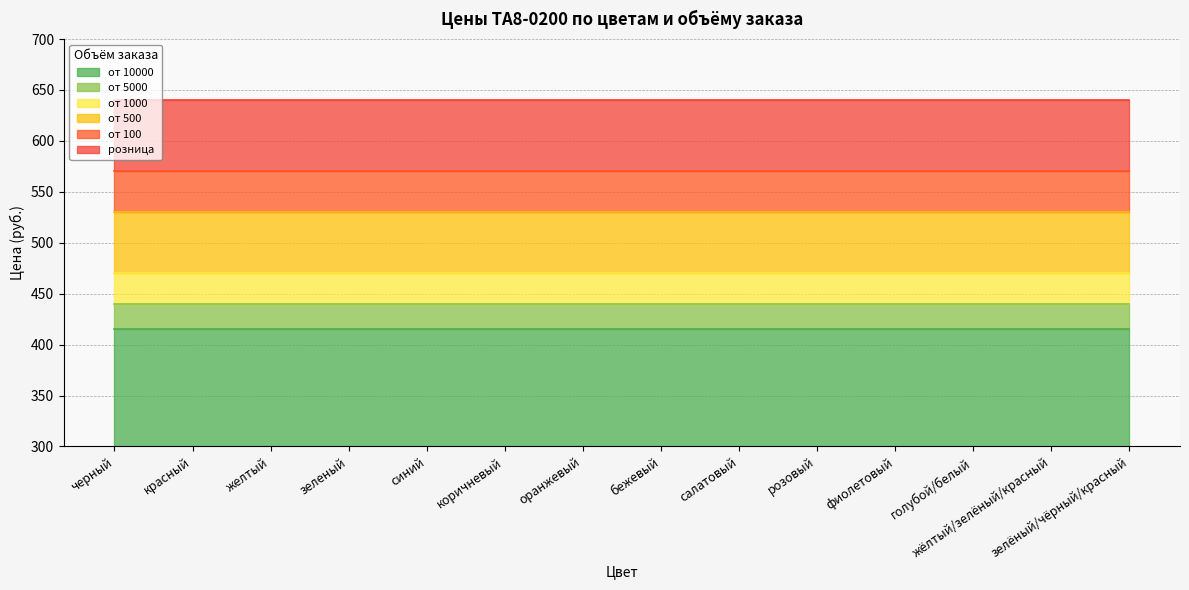

What is the sum of all от 100 values?

7980